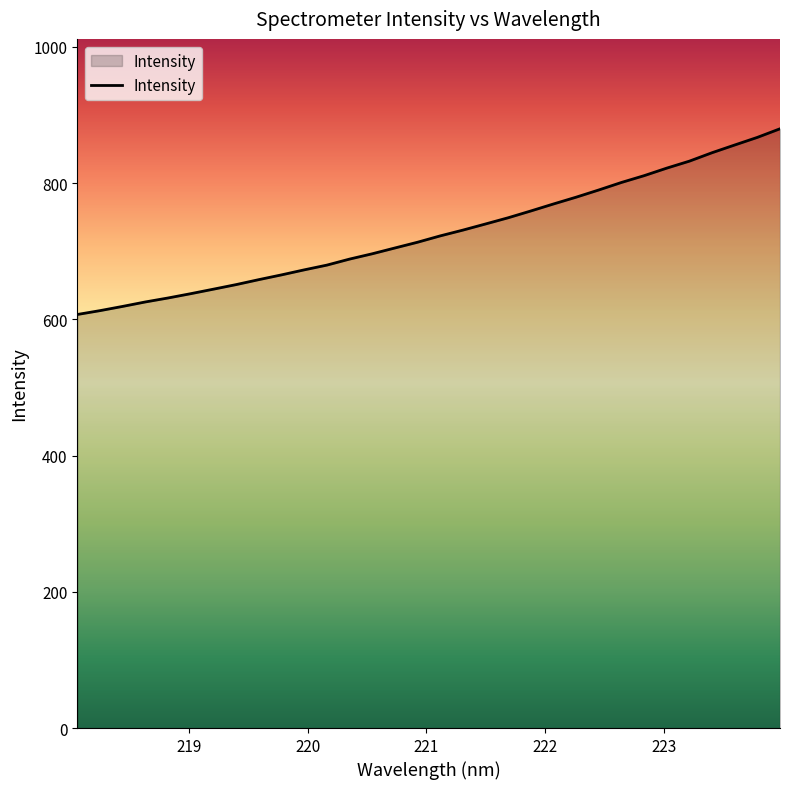

What is the difference between the maximum and minimum values?

272.7